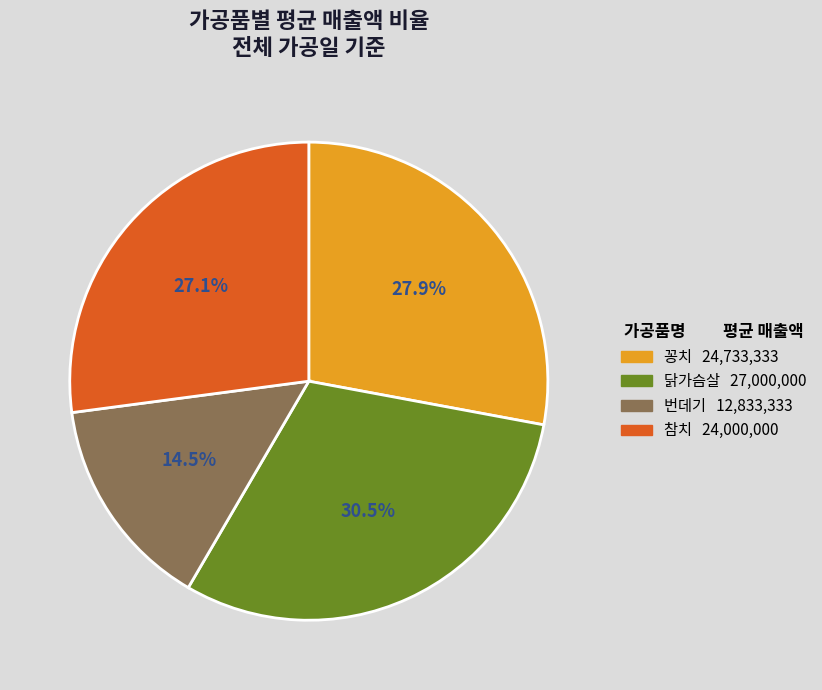

To the nearest percent, what is the difference between the 닭가슴살 and 꽁치 slice percentages?

3%